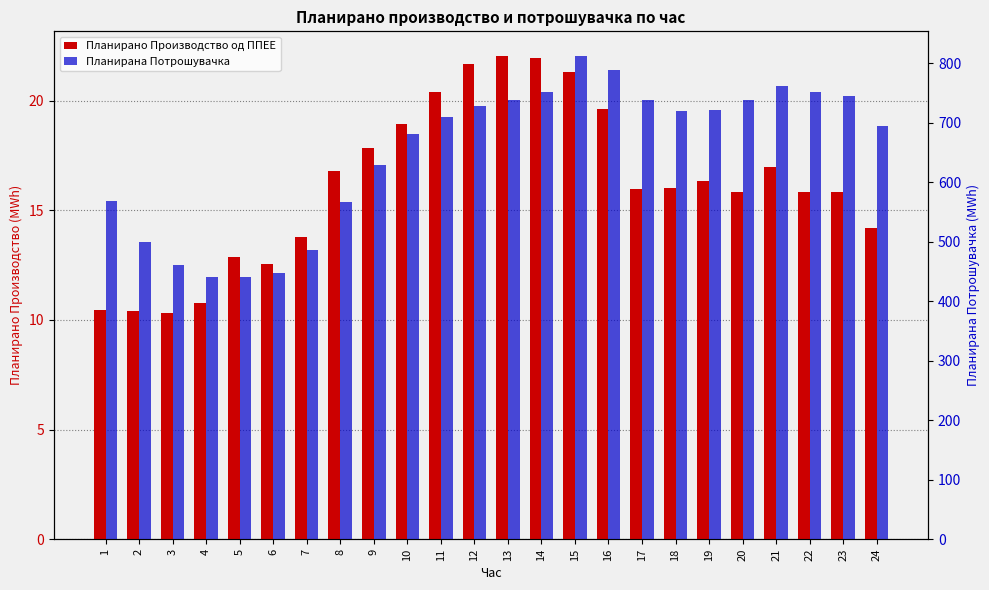

What are all the series names shown in the legend?

Планирано Производство од ППЕЕ, Планирана Потрошувачка